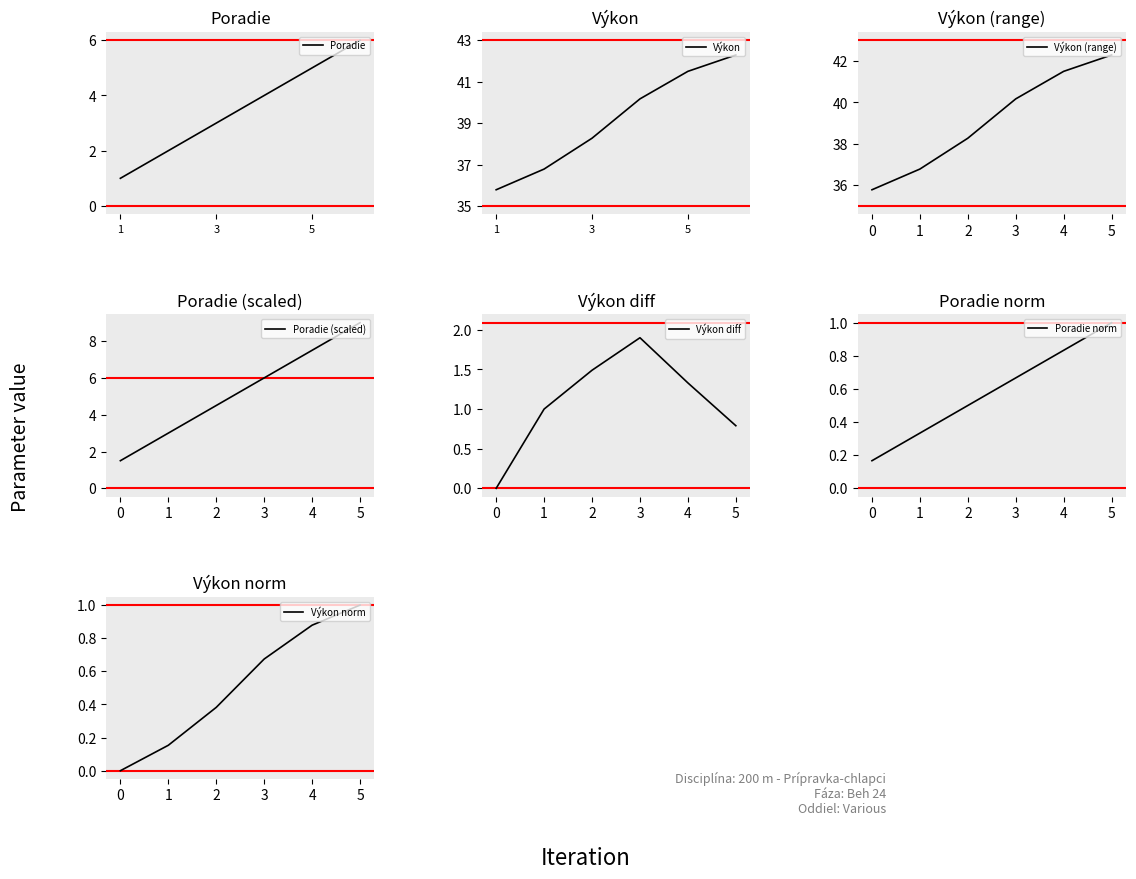

True or false: Poradie and Výkon cross at least once.

False